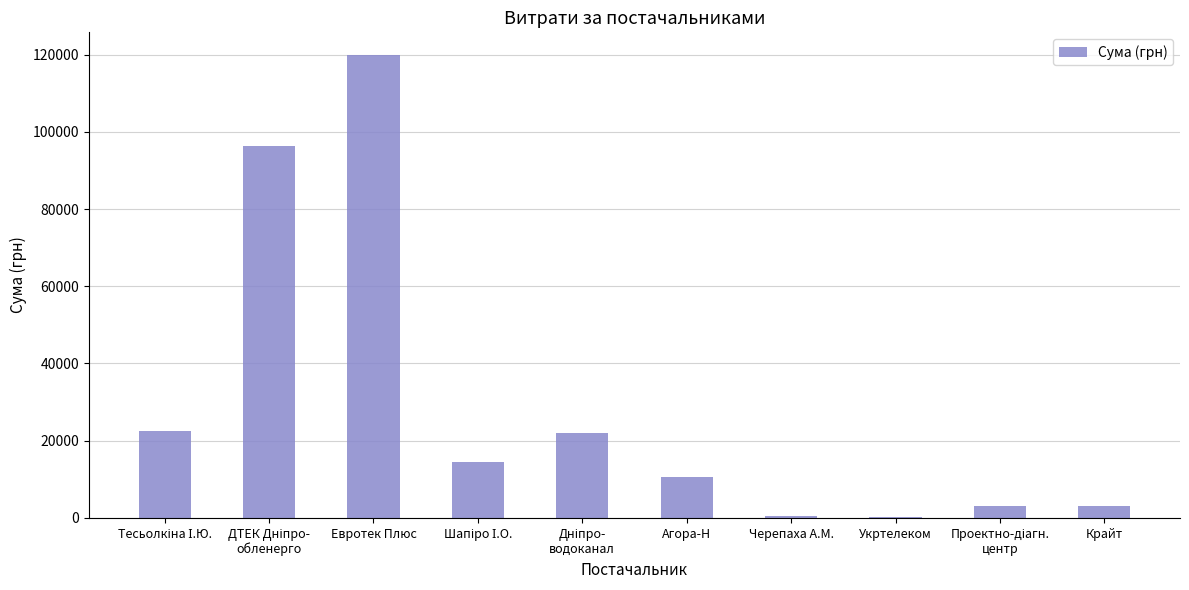

Which category has the highest value across all series?

Евротек Плюс